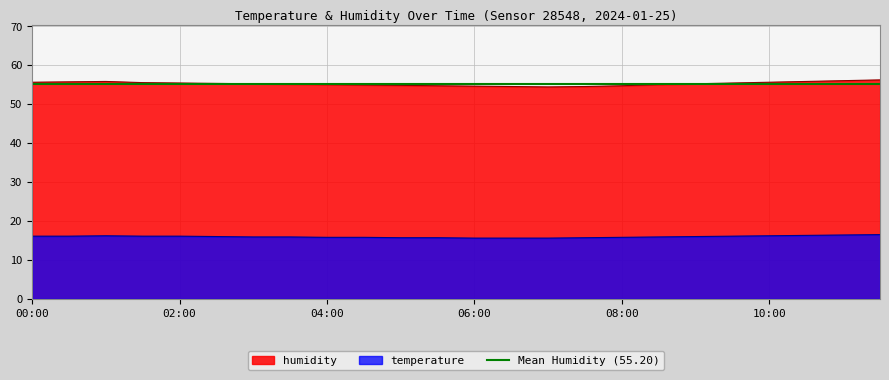

What is the highest value of the humidity series?

56.2